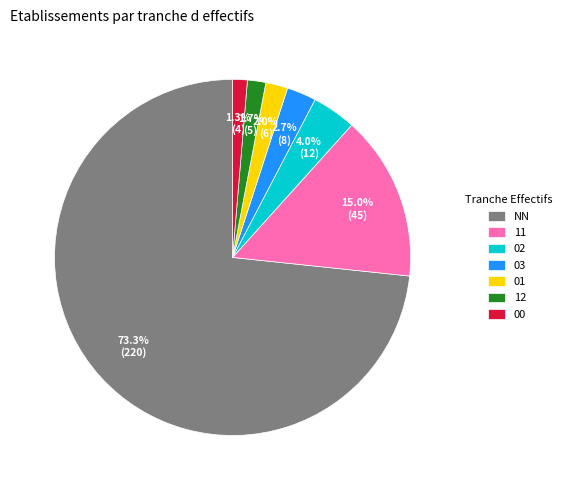

Approximately how many times larger is the value at 03 compared to 12?

1.6